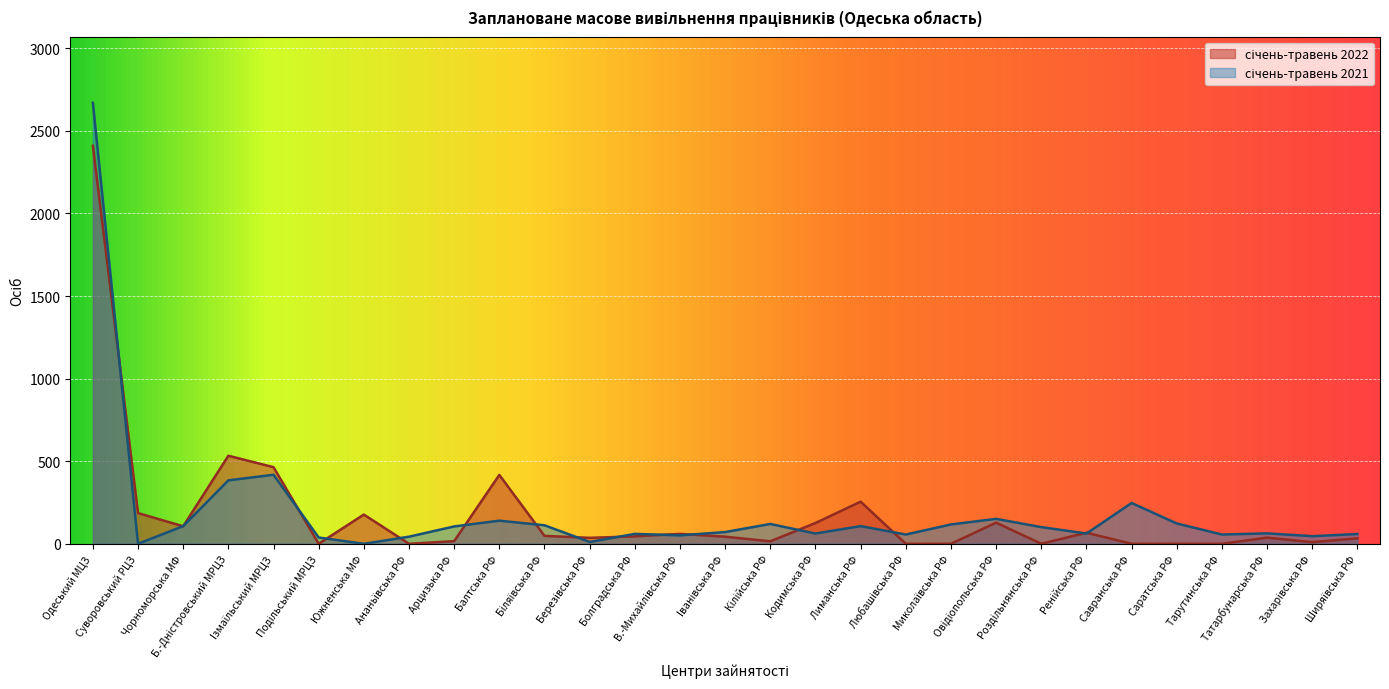

How many lines are shown in the chart?

2